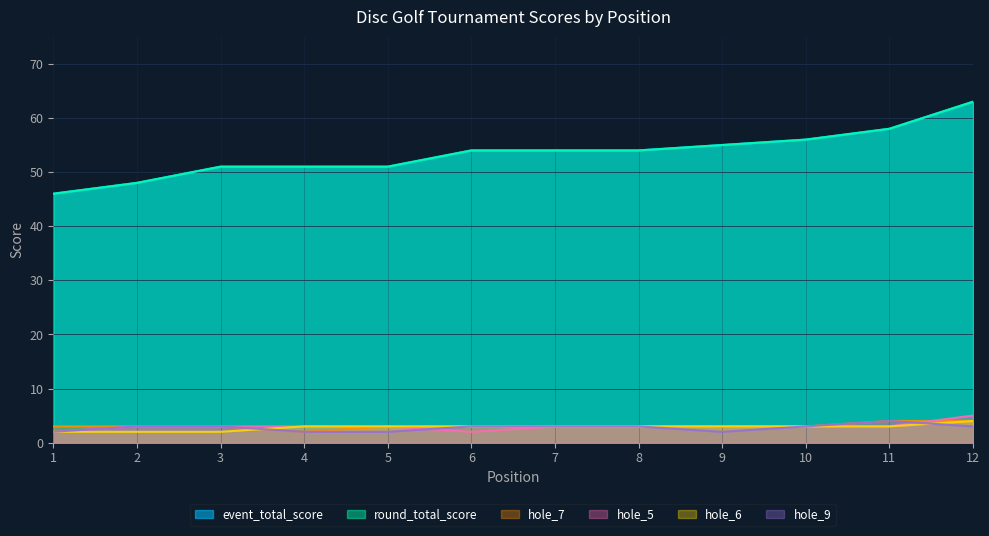

Which series changed the most between 5 and 10?

event_total_score